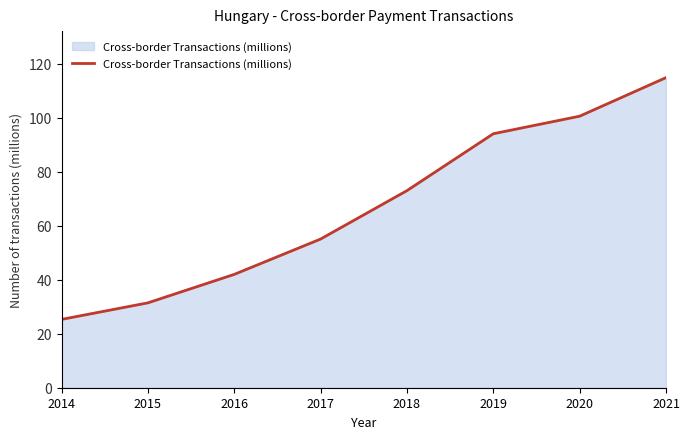

Which label corresponds to the largest value in the chart?

2021